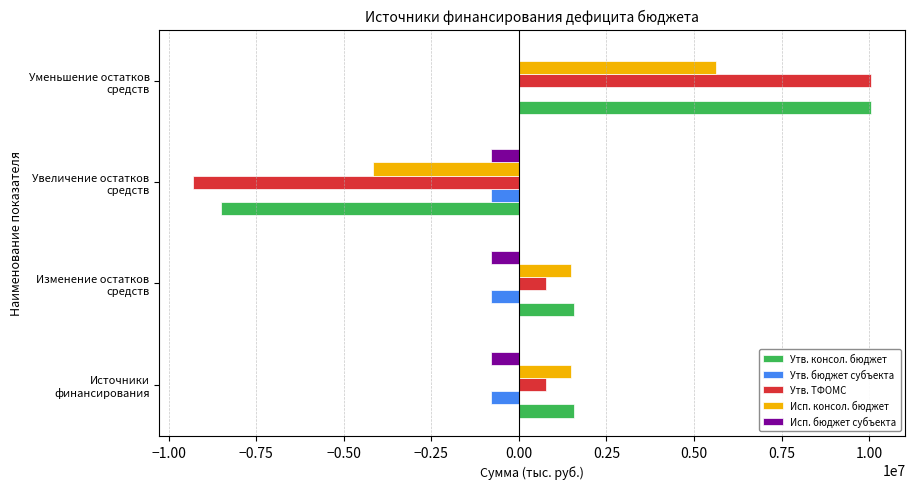

What is the average value of the Утв. бюджет субъекта series?

-598050.0